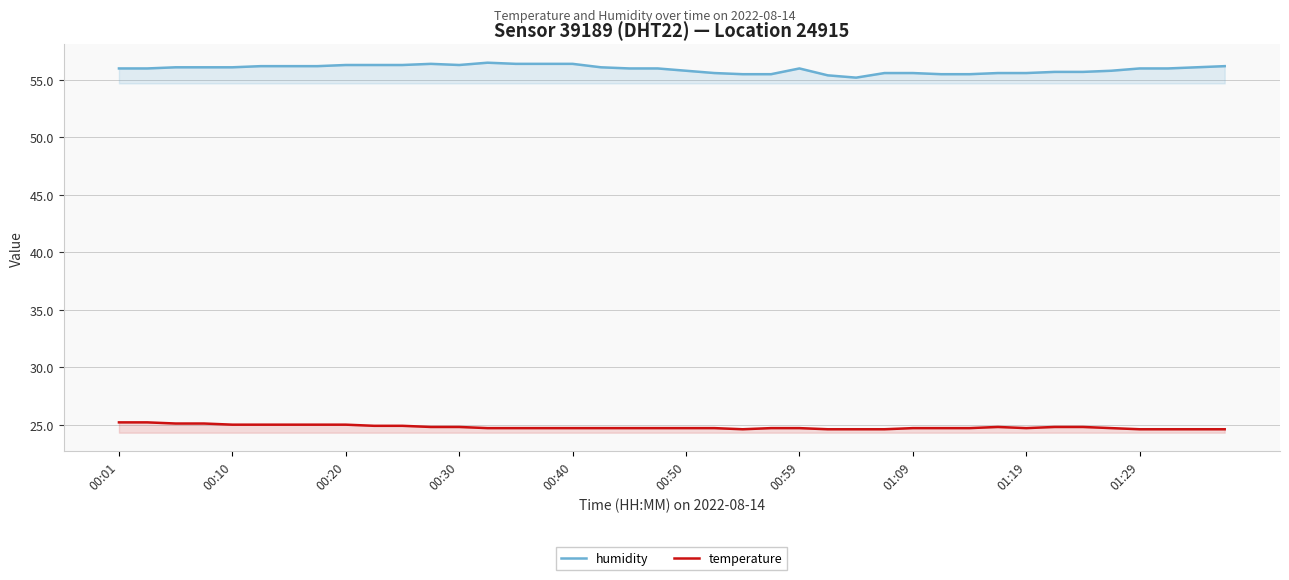

Is this an area chart (filled region under the line)?

No